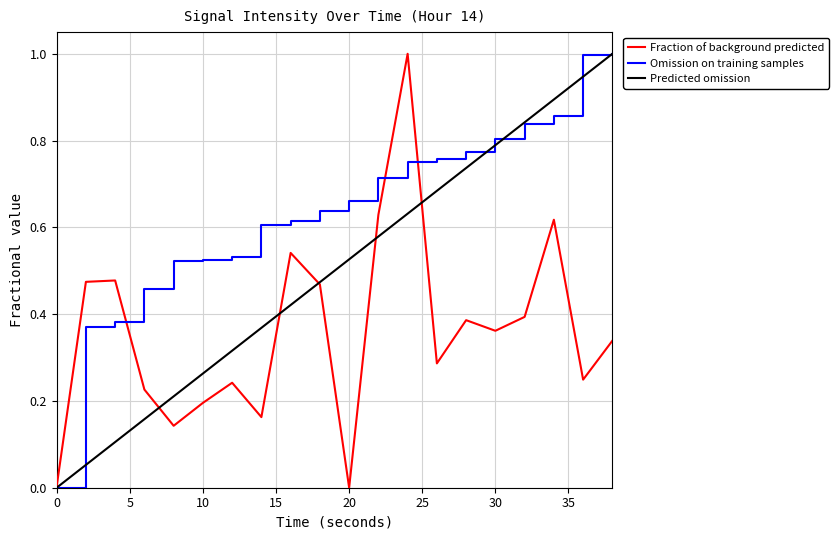

Rank the series by their average value, from highest to lowest.

Omission on training samples, Predicted omission, Fraction of background predicted